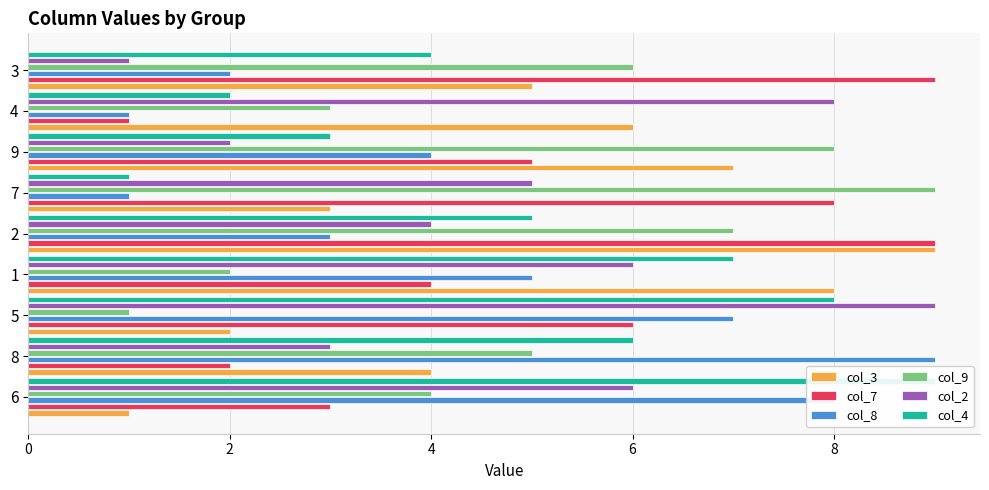

What is the smallest value displayed?

1